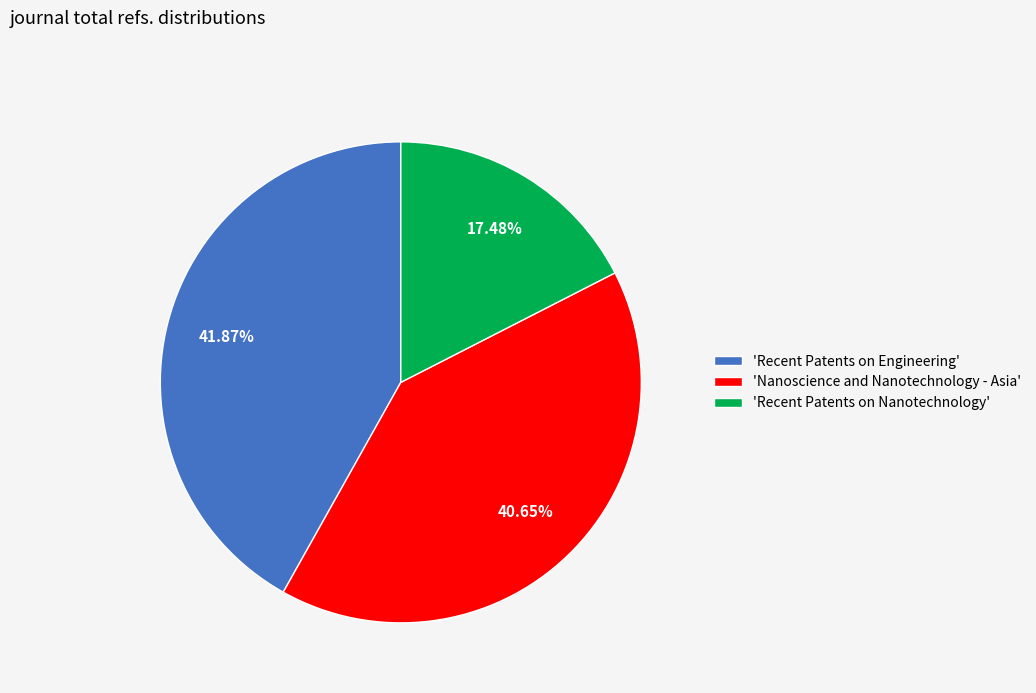

Do 'Recent Patents on Nanotechnology' and 'Nanoscience and Nanotechnology - Asia' together represent more than half of the pie?

Yes